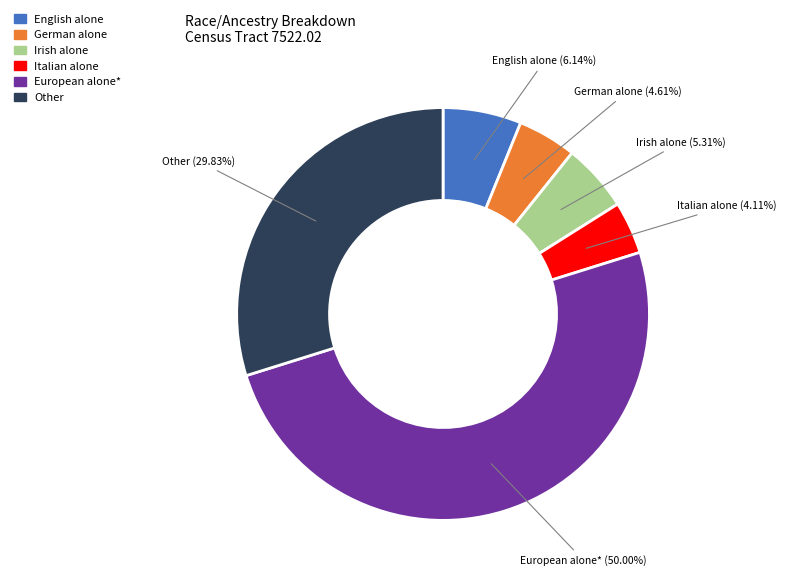

What is the total percentage of Italian alone and Irish alone?

9.4%